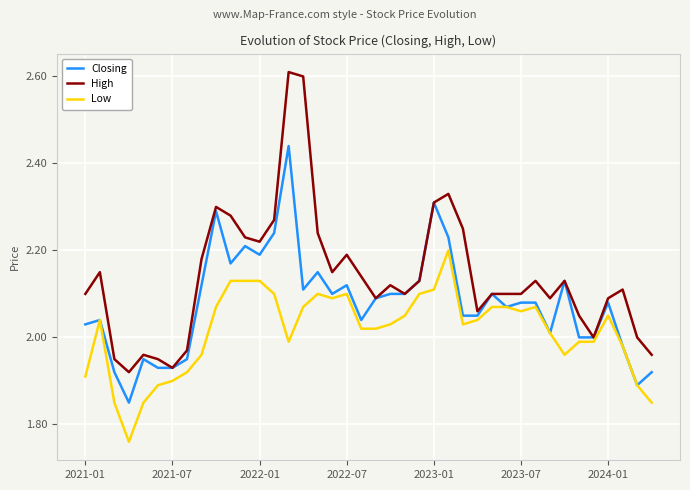

List the series in order of their overall mean, highest first.

High, Closing, Low